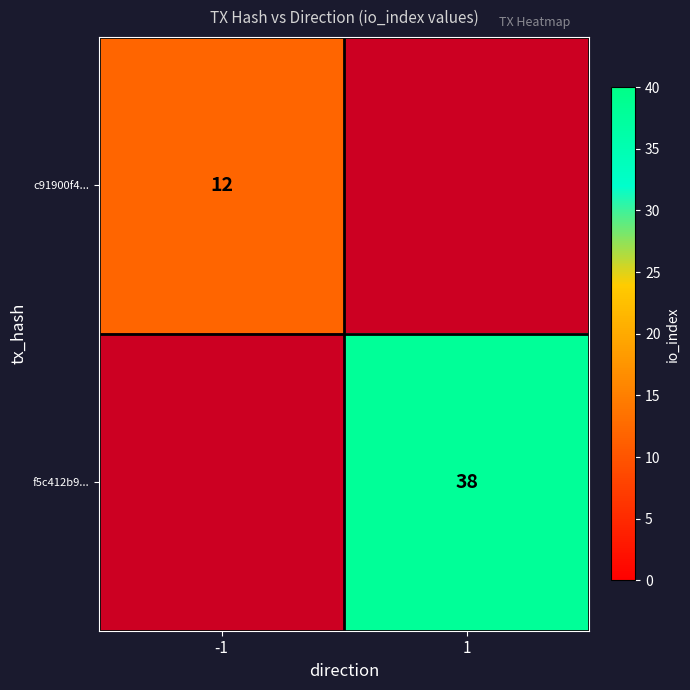

Is it true that c91900f4... equals 12 at -1?

True